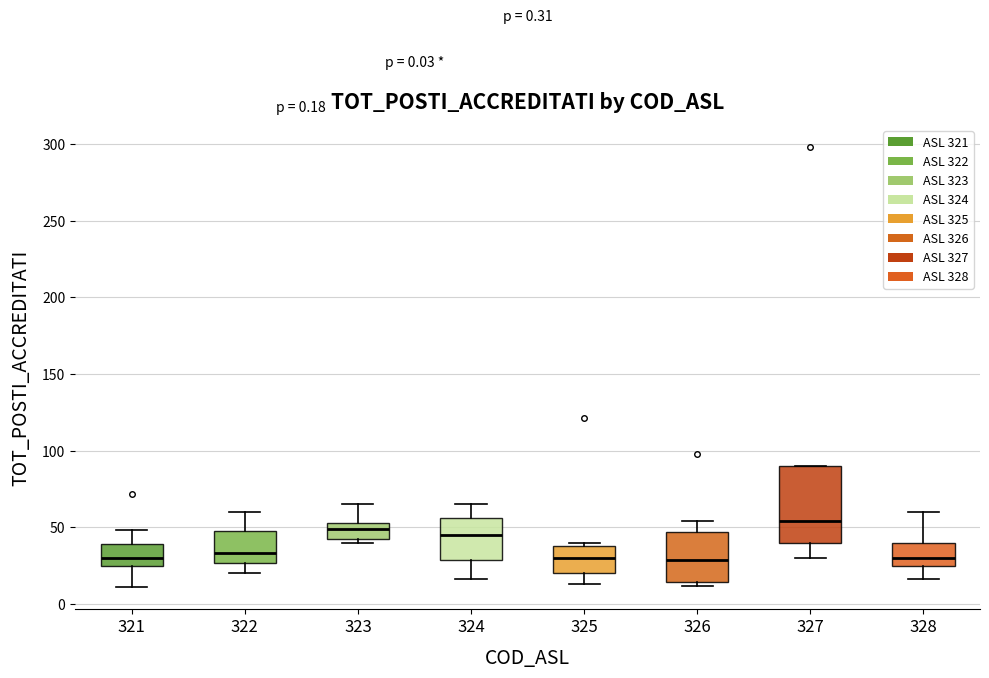

Reading left to right, read every box against the y-axis: the position of its median line, the range the box covers, and the ends of its whiskers. The values are not printed on the chart, so give them approximately, as read against the axis.

321: median 30, box 25 to 40, whiskers 10 to 50
322: median 35, box 25 to 50, whiskers 20 to 60
323: median 50, box 45 to 55, whiskers 40 to 65
324: median 45, box 30 to 55, whiskers 15 to 65
325: median 30, box 20 to 40, whiskers 15 to 40 (just above the box's upper edge)
326: median 30, box 15 to 45, whiskers 10 to 55
327: median 55, box 40 to 90, whiskers 30 to 90
328: median 30, box 25 to 40, whiskers 15 to 60